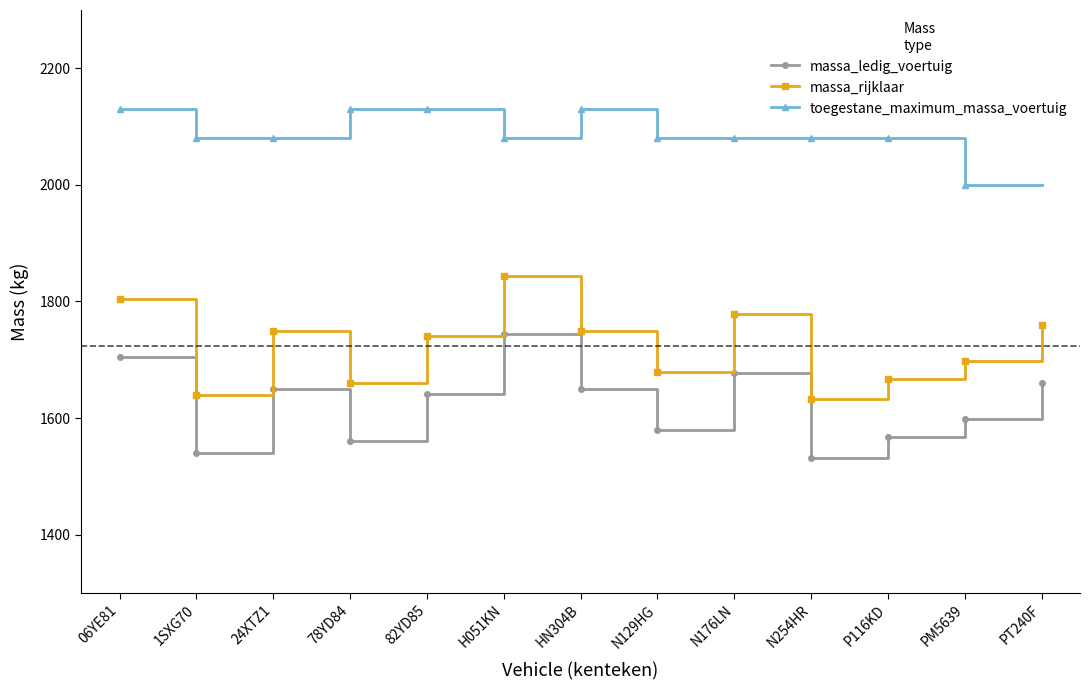

What is the lowest value of the massa_rijklaar series?

1632